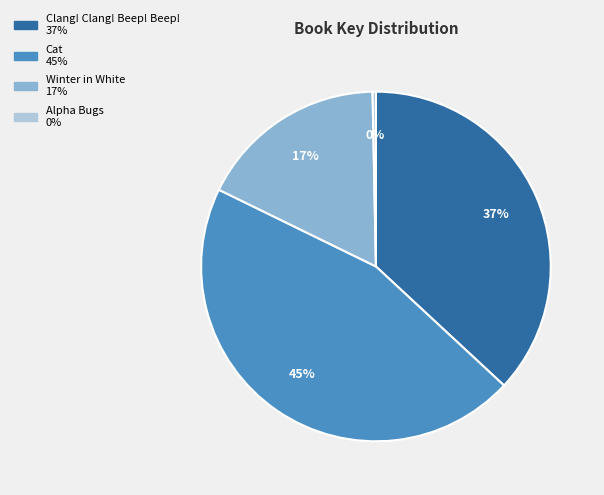

To the nearest percent, what portion does Winter in White represent?

17%